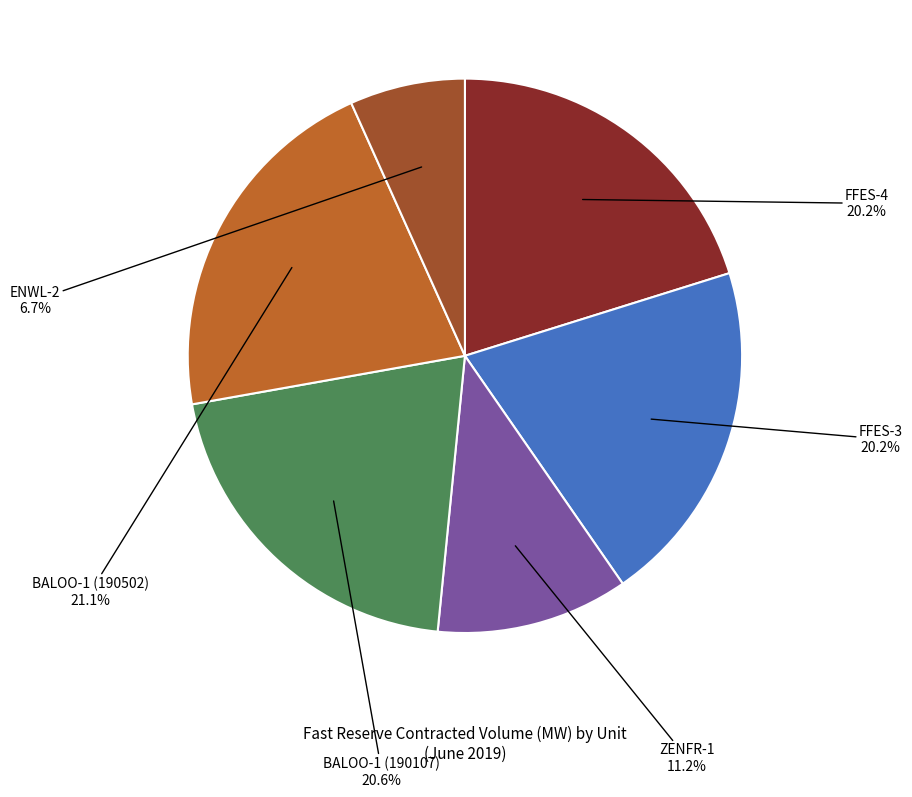

Approximately how many times larger is the value at ZENFR-1 compared to BALOO-1 (190107)?

0.5